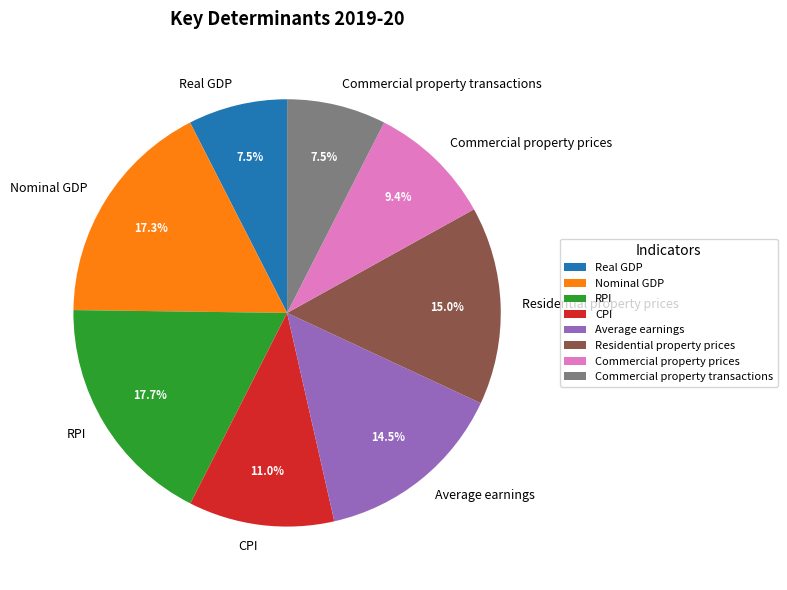

What percentage is the CPI slice, to the nearest percent?

11%